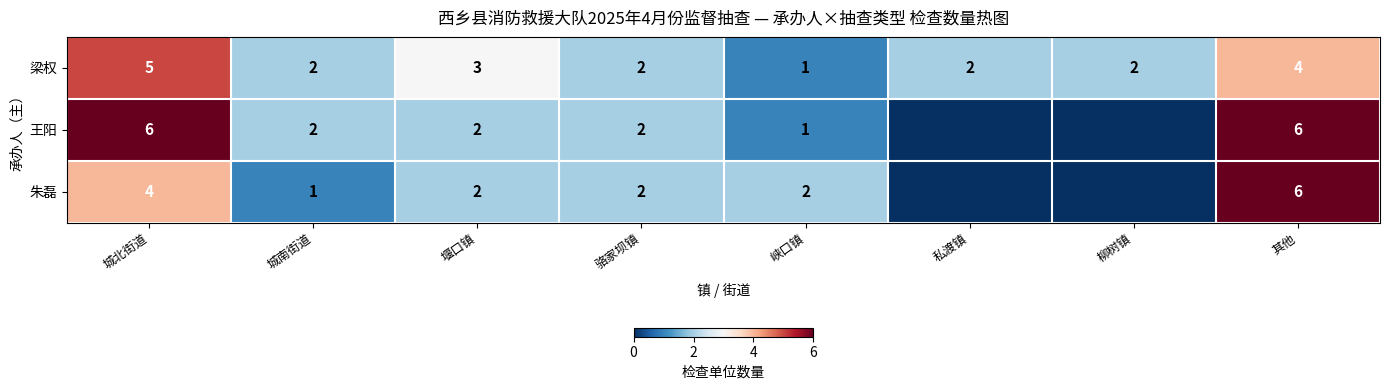

What is the sum of the 梁权 values at 峡口镇 and 柳树镇?

3